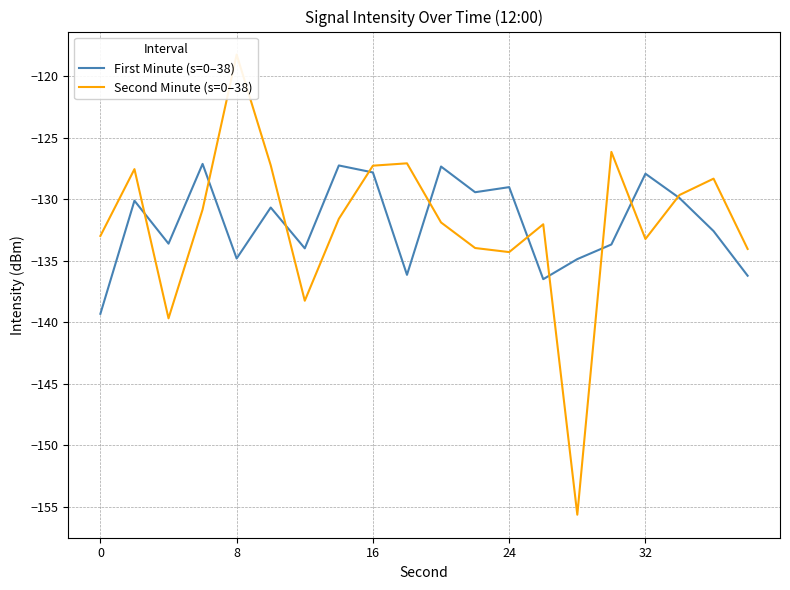

Between 14 and 19, which series saw the biggest shift?

Second Minute (s=0–38)